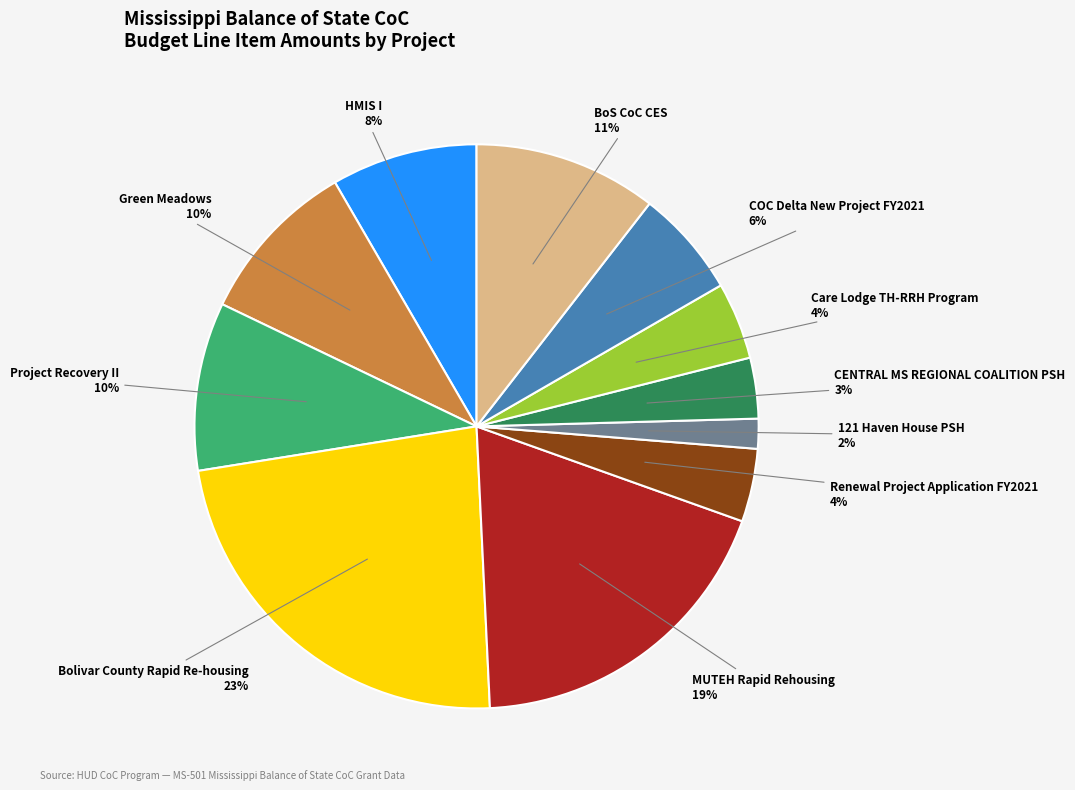

To the nearest percent, what is the average slice percentage?

9%